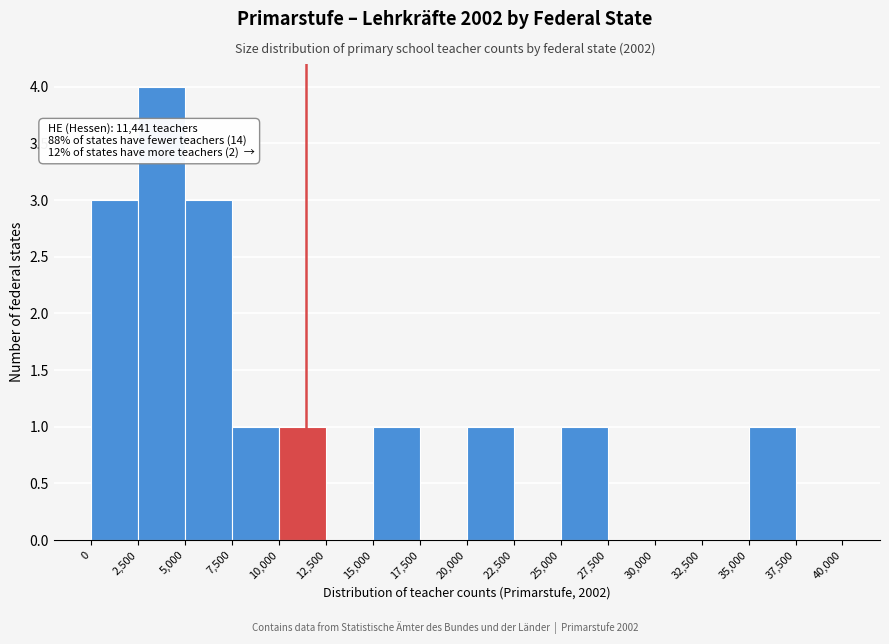

Which range on the x-axis has the tallest bar?

2,500 to 5,000